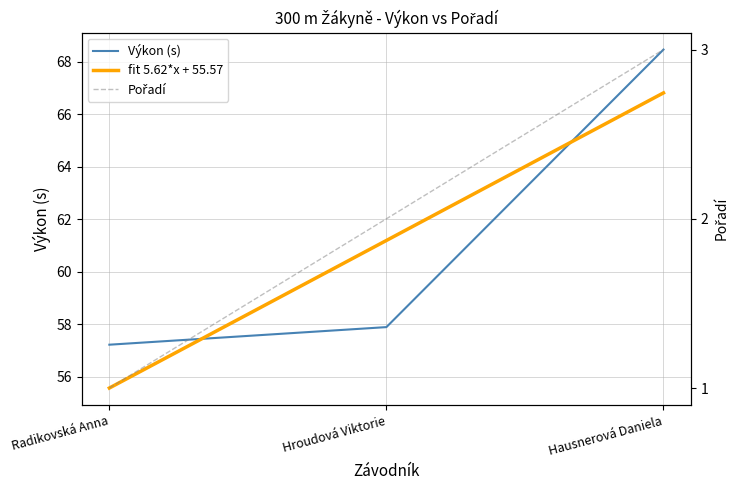

Rank the categories by Výkon (s) value from lowest to highest.

Radikovská Anna, Hroudová Viktorie, Hausnerová Daniela